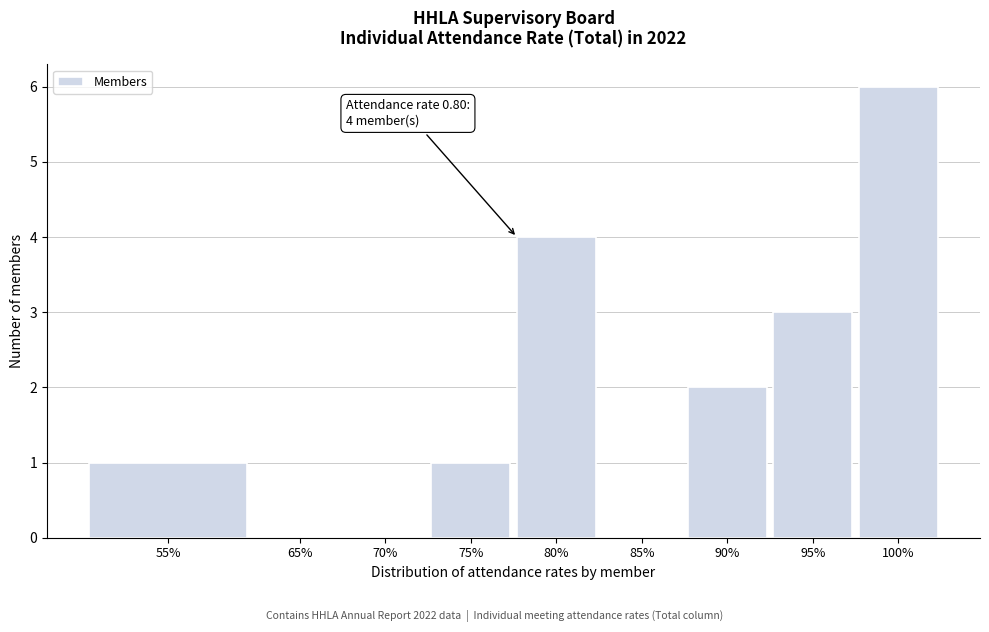

Reading left to right, what are all the values shown in this chart?

55%=1	65%=0	70%=0	75%=1	80%=4	85%=0	90%=2	95%=3	100%=6